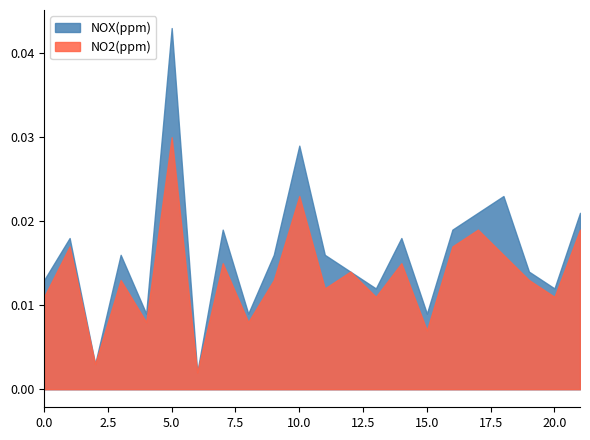

How many lines are shown in the chart?

2